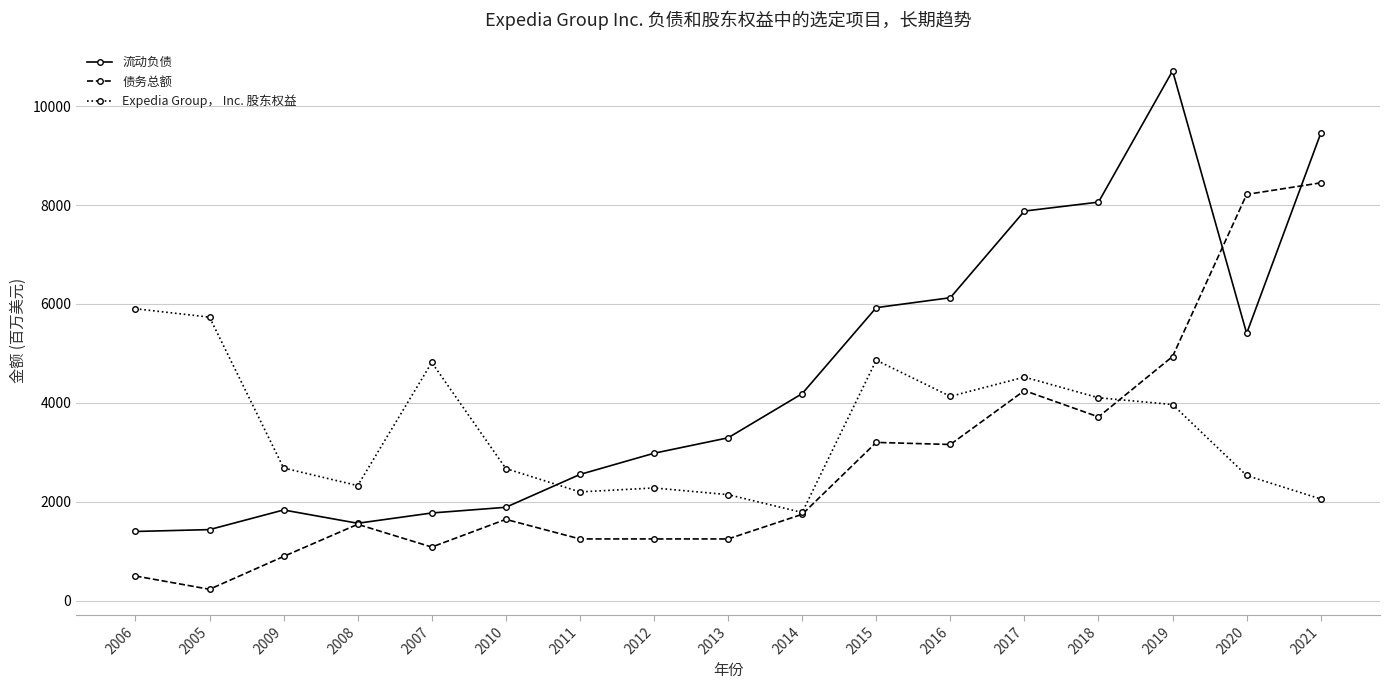

Is the value of 债务总额 at 2008 greater than the value of 流动负债 at 2012?

No